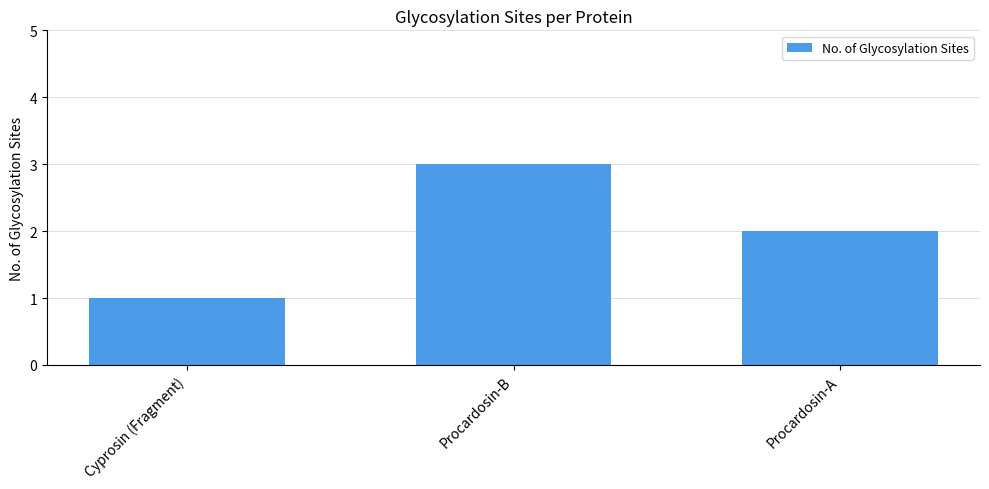

Reading left to right, extract all data points from this chart.

Cyprosin (Fragment)=1	Procardosin-B=3	Procardosin-A=2